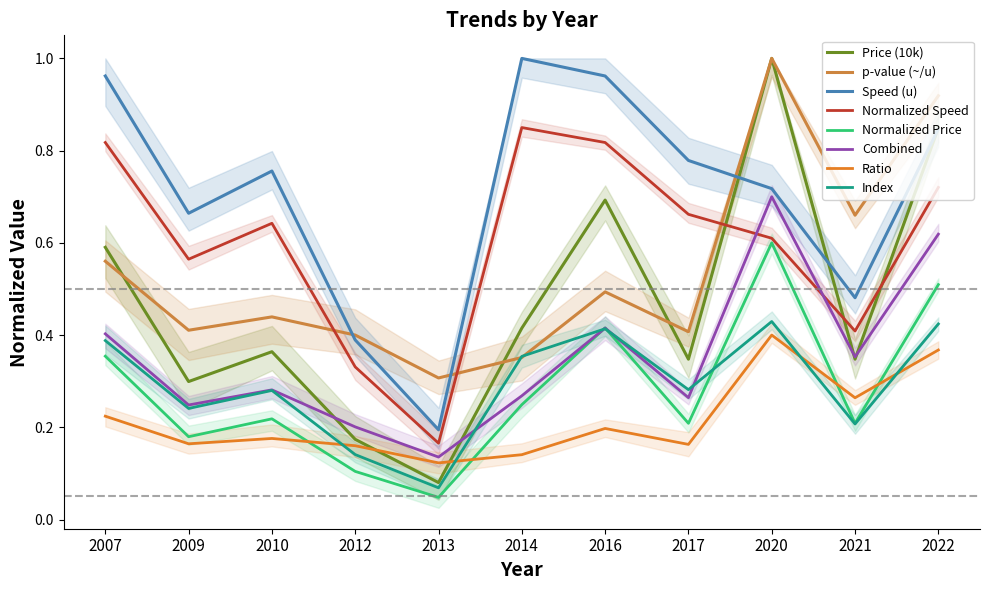

True or false: p-value (~/u) has more than 1 points higher than both neighbors.

True